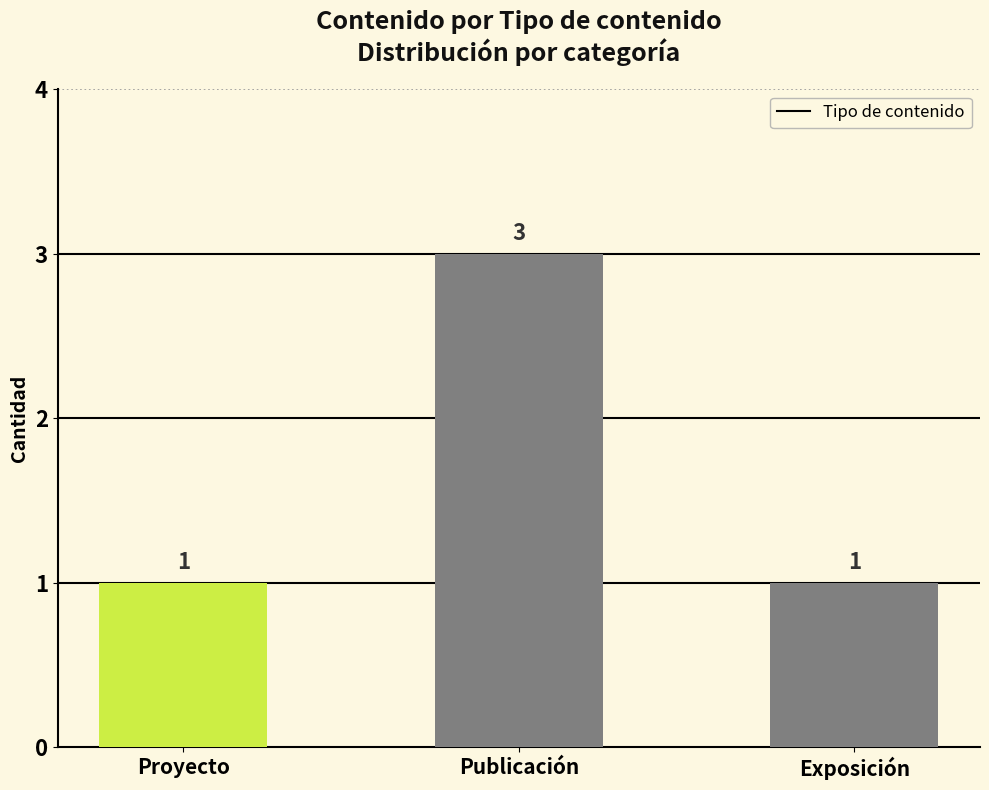

How many values are between 1 and 3?

3